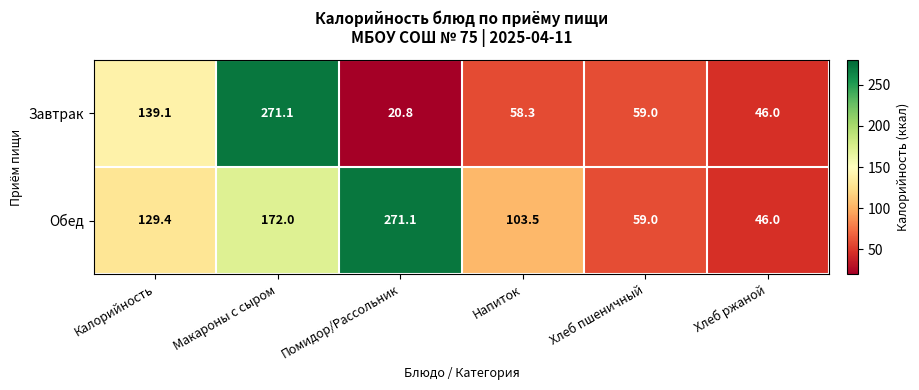

At which label does Обед reach its peak?

Помидор/Рассольник